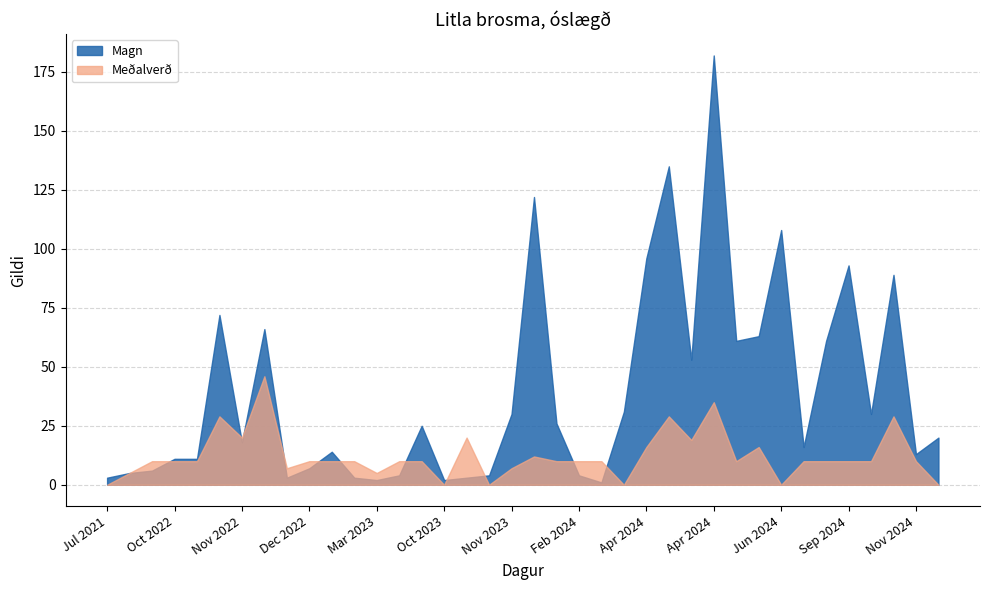

Does the chart display data point markers on the line(s)?

No